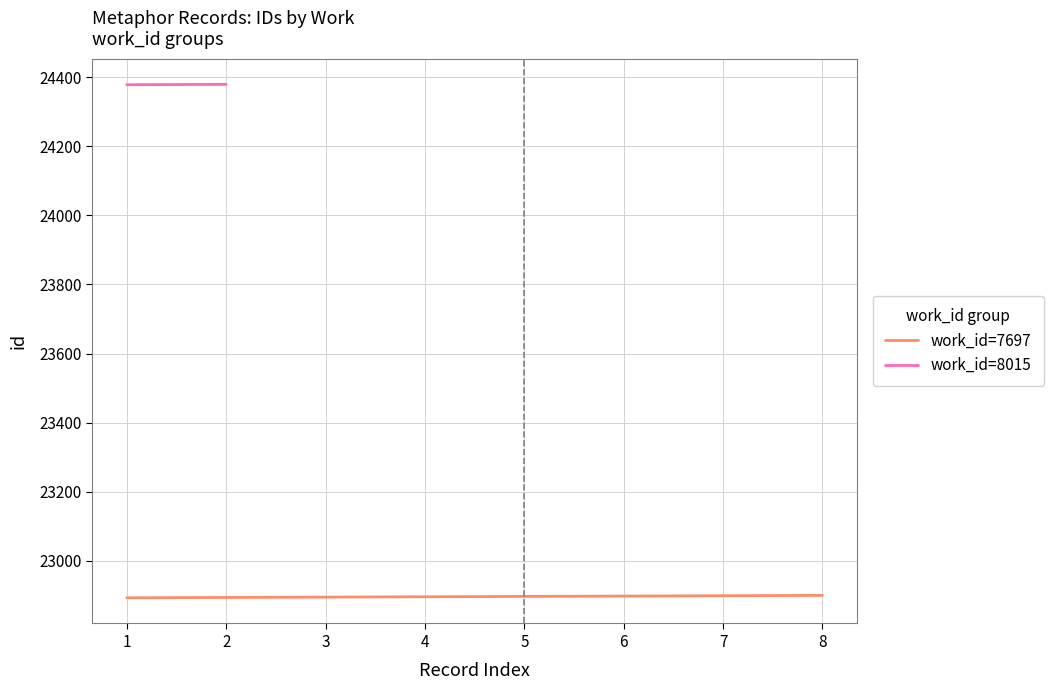

What is the maximum value for work_id=7697?

22899